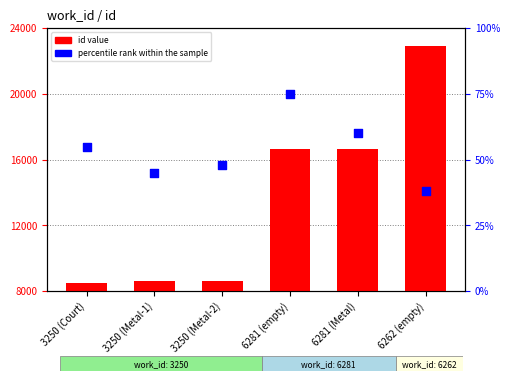

What is the total value across all series at 3250 (Metal-2)?

8681